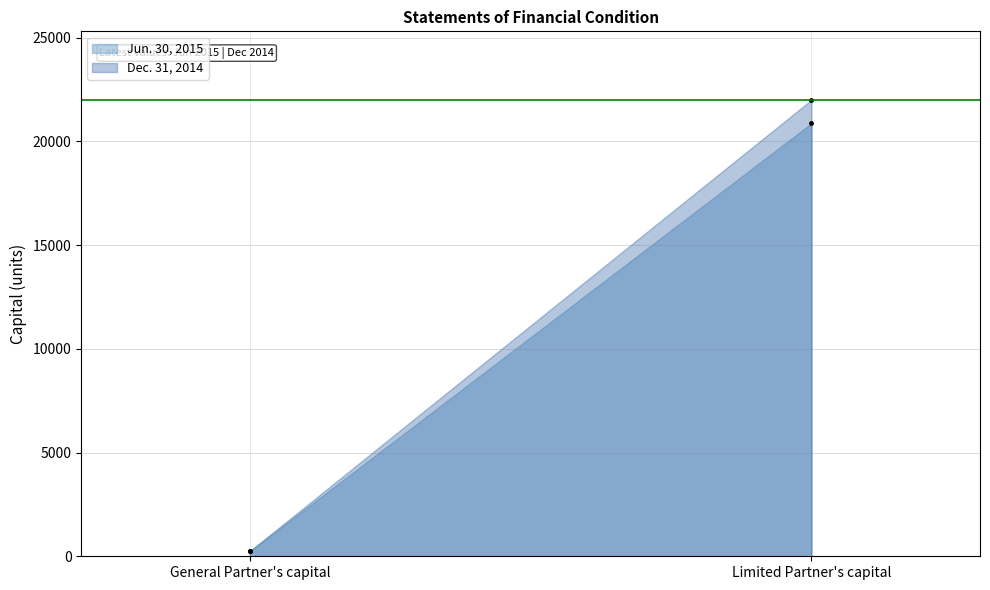

Count the number of categories in the chart.

2